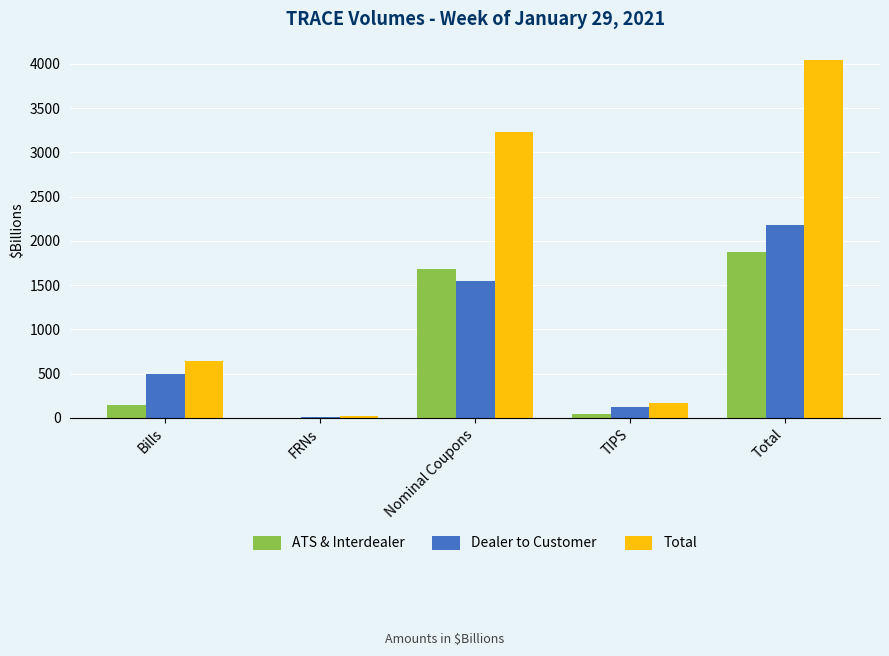

Which category has the highest value across all series?

Total